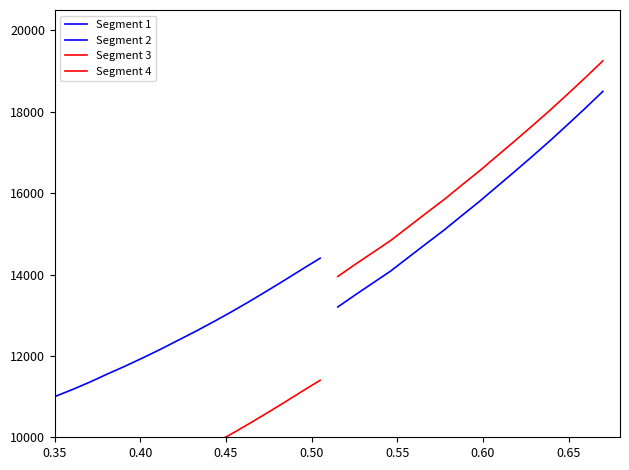

True or false: Segment 4 and Segment 3 cross at least once.

False